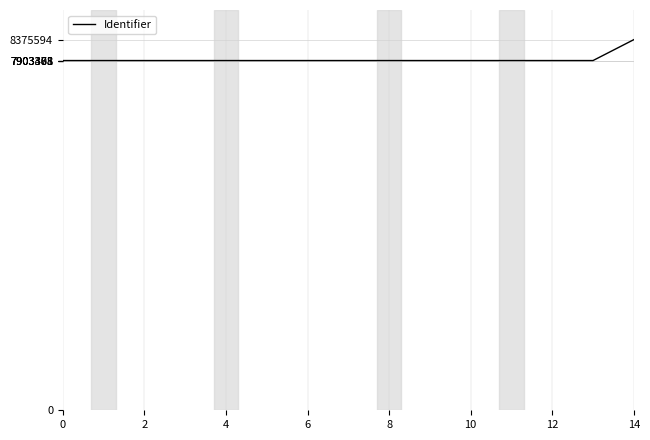

What is the smallest value displayed?

7903368